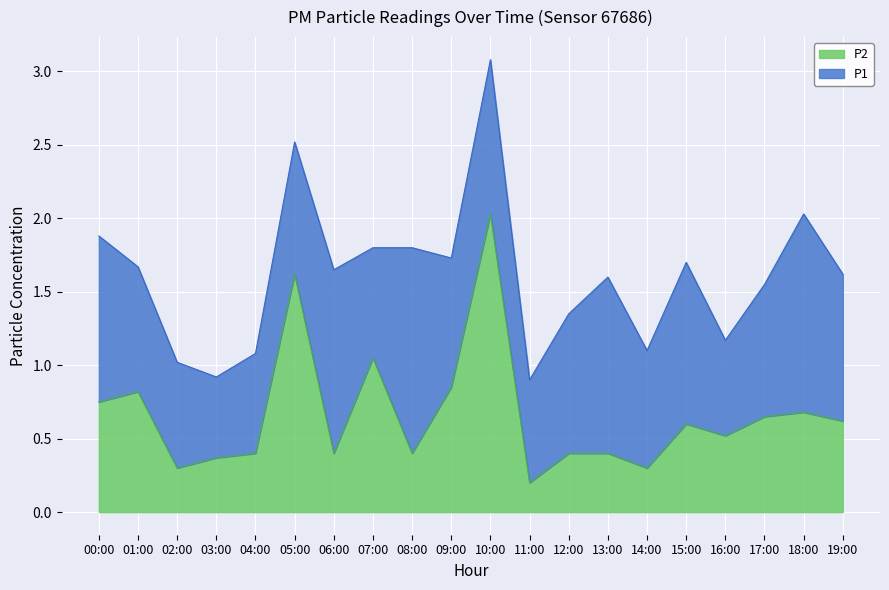

What is the sum of the values at 15:00 and 10:00?

2.6